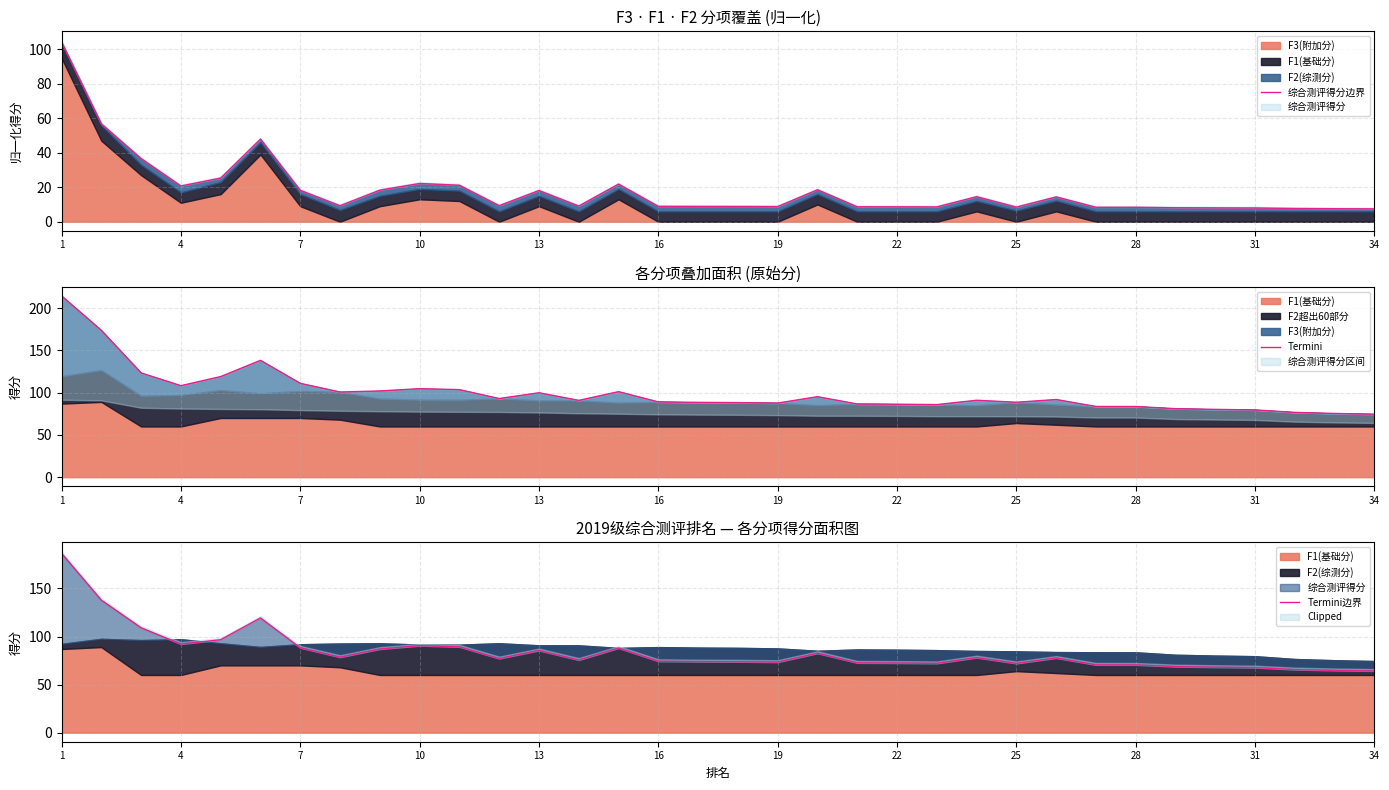

How many interior local valleys does the Termini边界 series have?

7